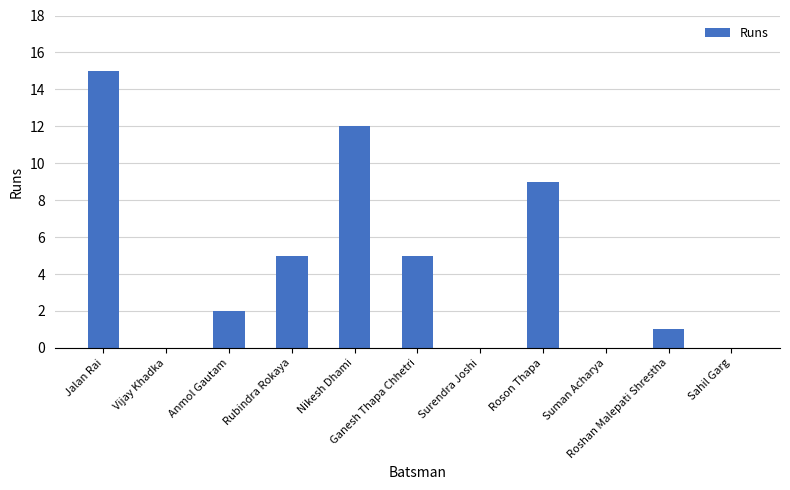

How many data points does each series have?

11